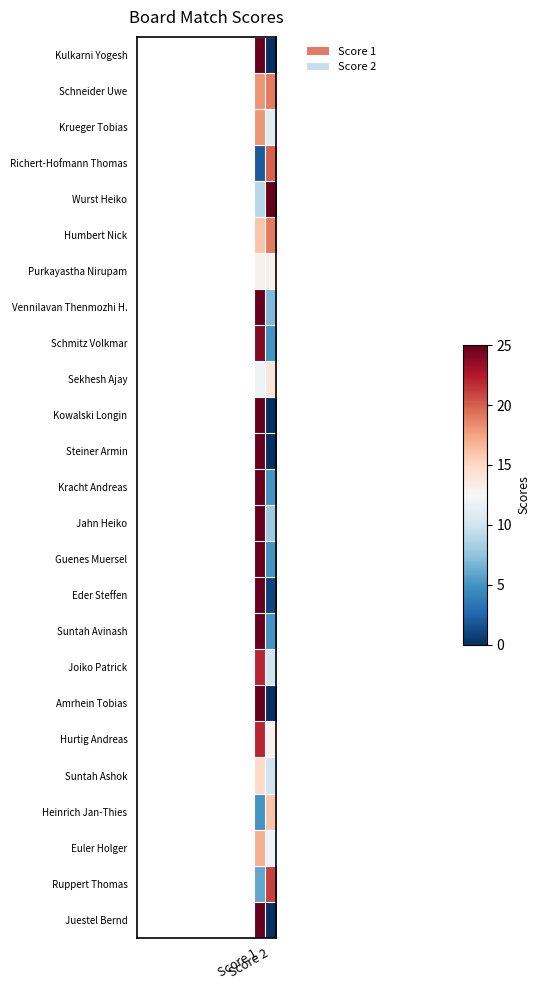

Which has a higher value, Score 2 or Score 1?

Score 1